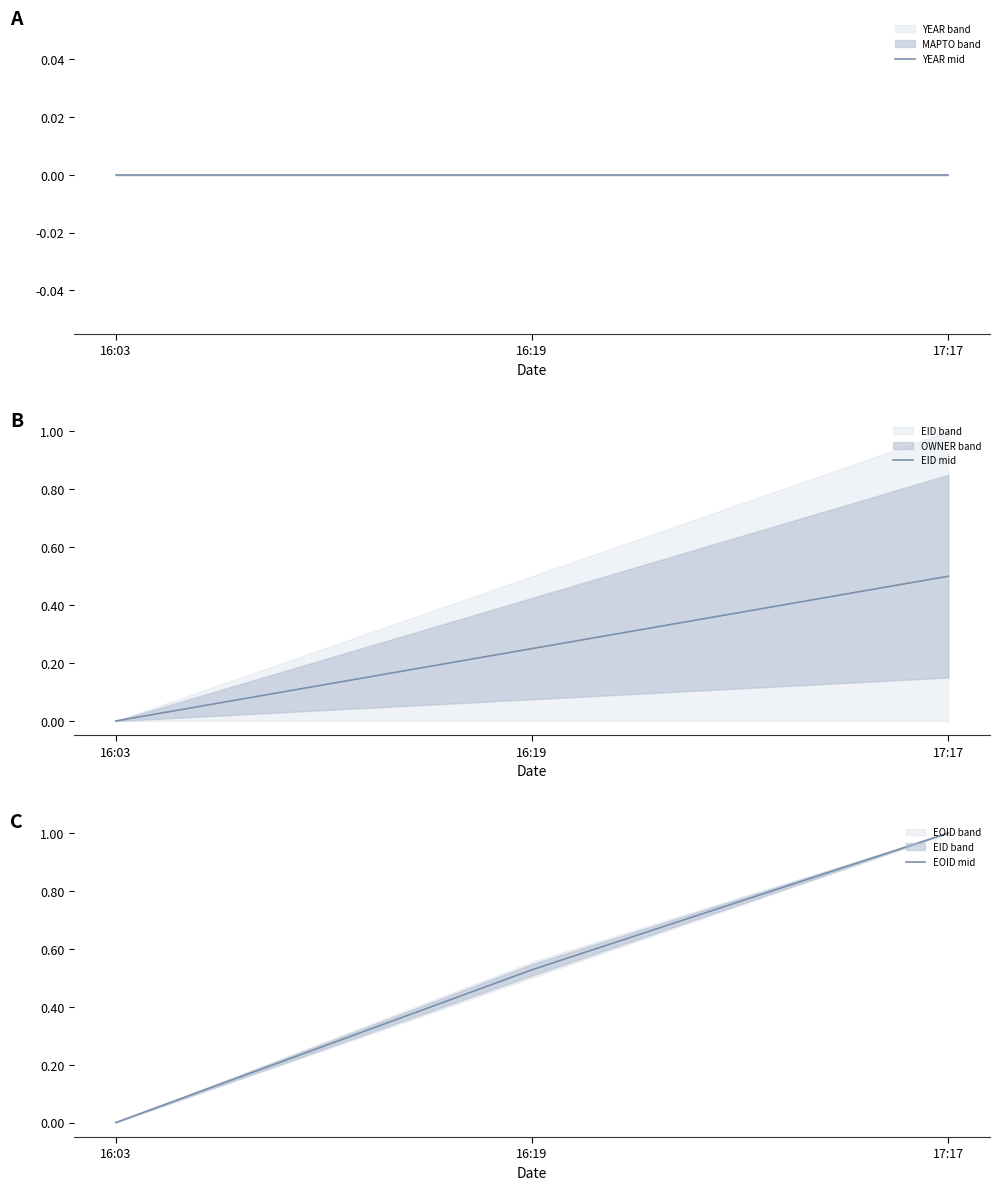

True or false: EID mid has a value of 0.2 at 16:19.

True